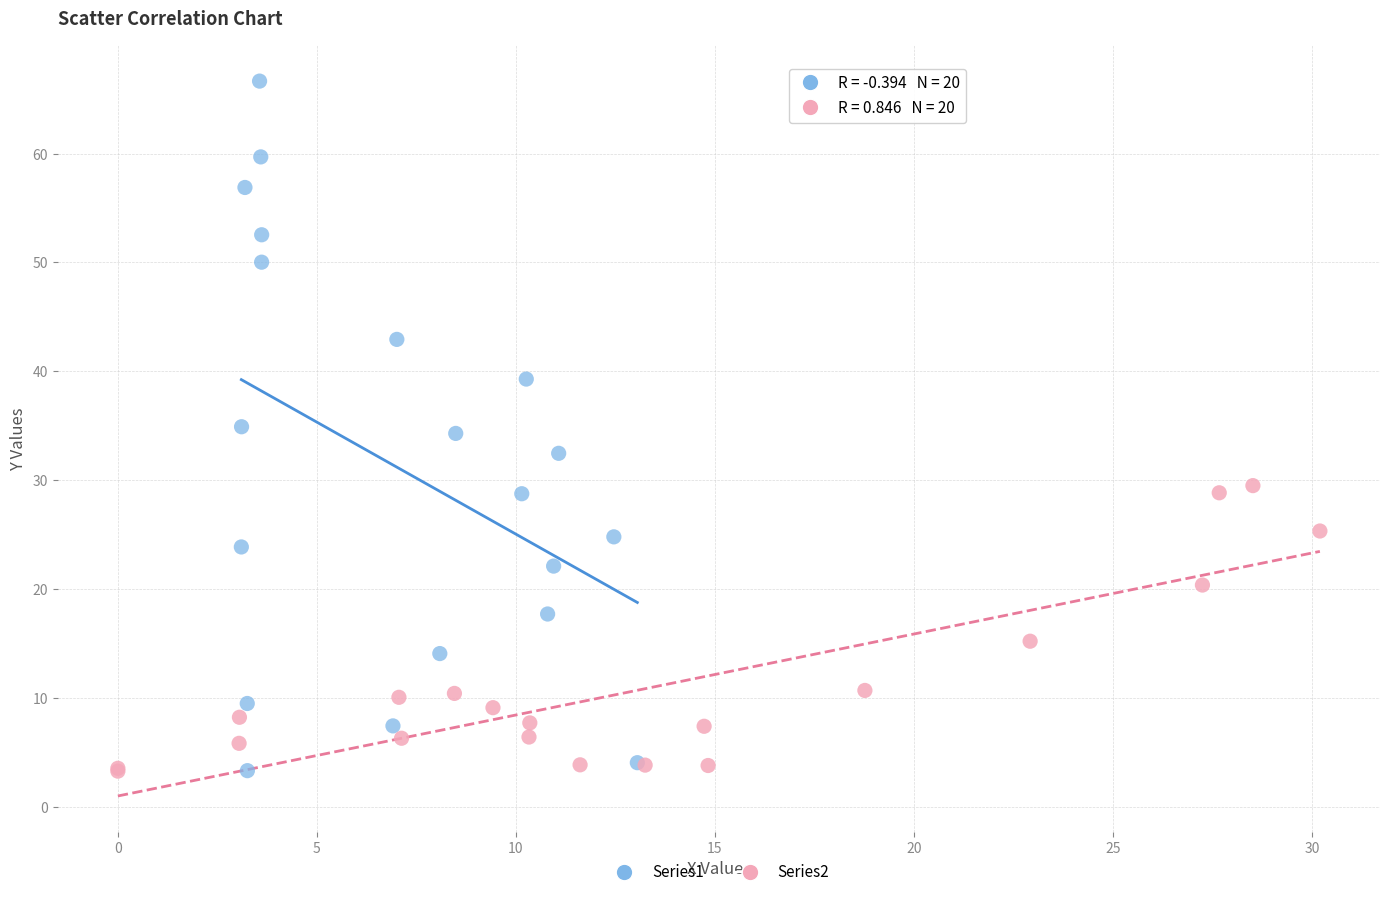

Which series has the largest Y range (max minus min)?

Series1